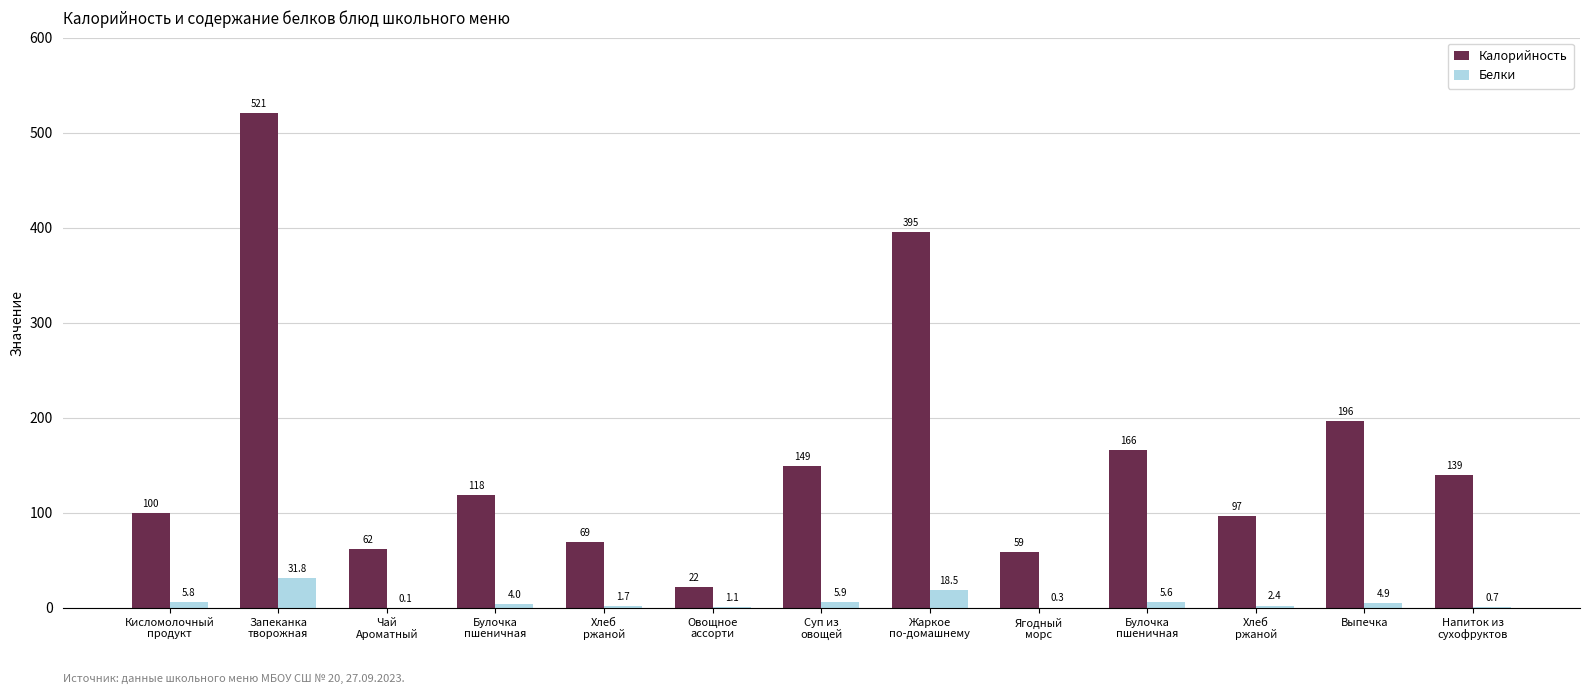

What is the difference between the second highest and minimum values in the Белки series?

18.4